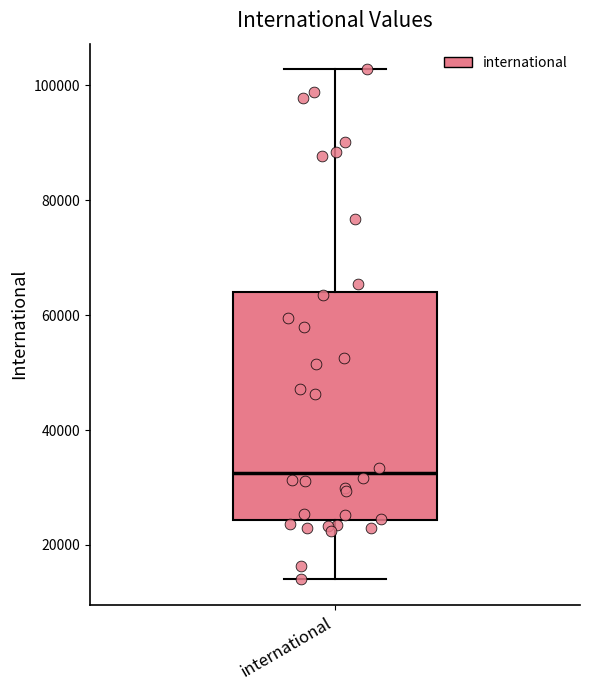

Where is the upper edge of the box for international on the y-axis? The values are not printed on the chart, so give them approximately, as read against the axis.

64000